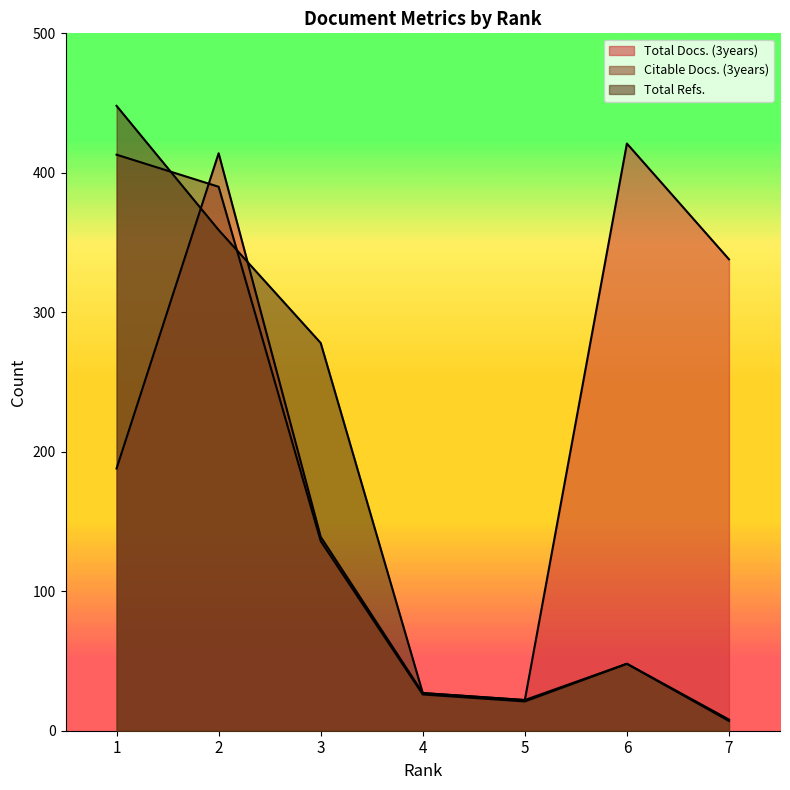

Which series ends up on top after the final intersection of Citable Docs. (3years) and Total Docs. (3years)?

Total Docs. (3years)